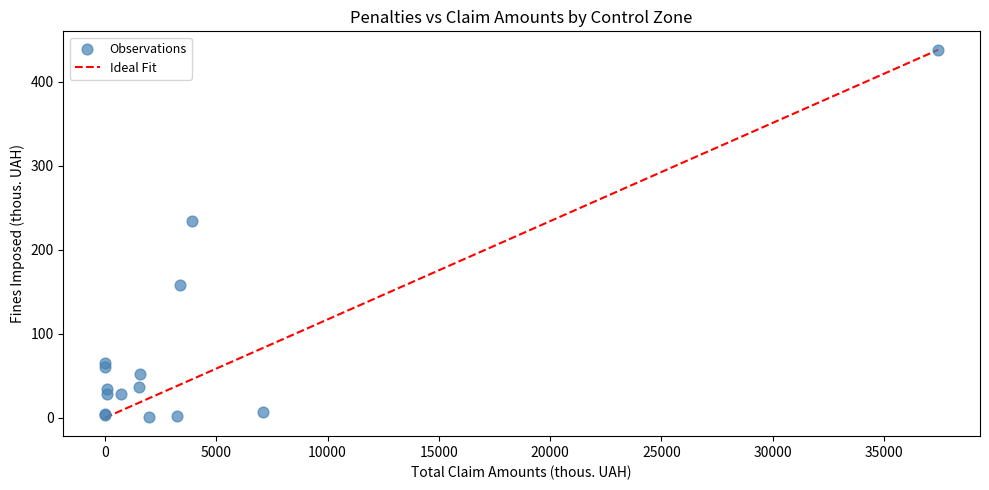

What Y value in the scatter plot is closest to 219?

233.8